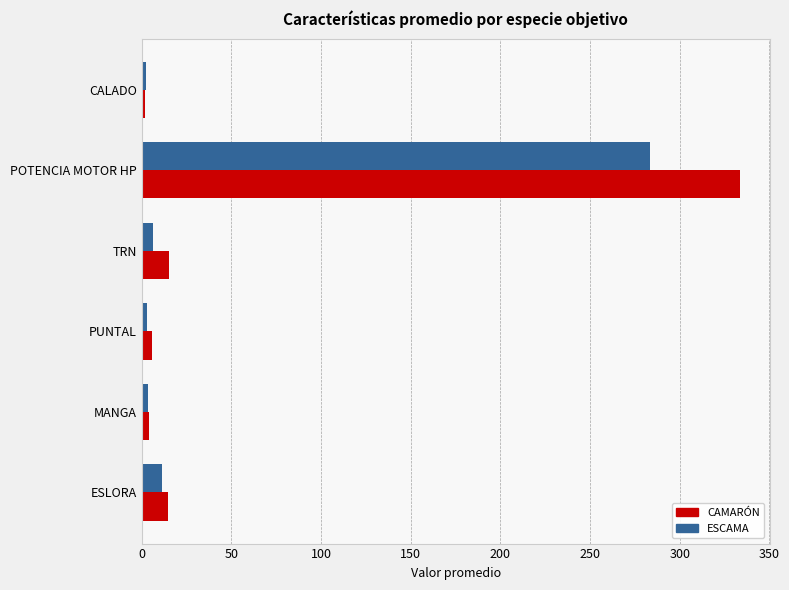

The value of CAMARÓN at POTENCIA MOTOR HP is 333.5. True or false?

True